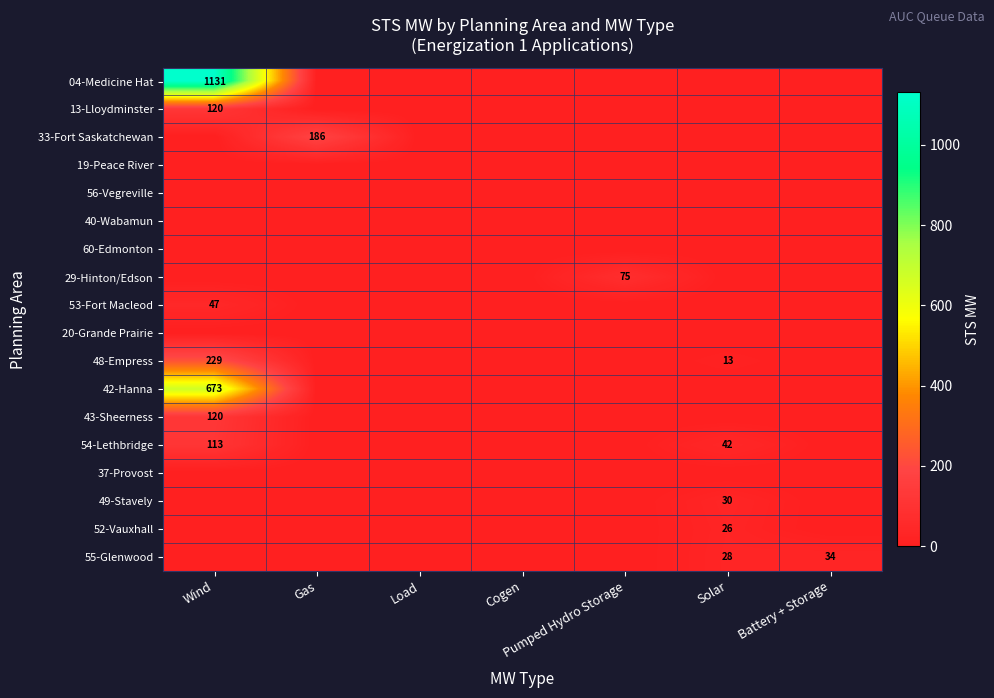

What is the difference between the maximum and minimum values in the 33-Fort Saskatchewan series?

185.8